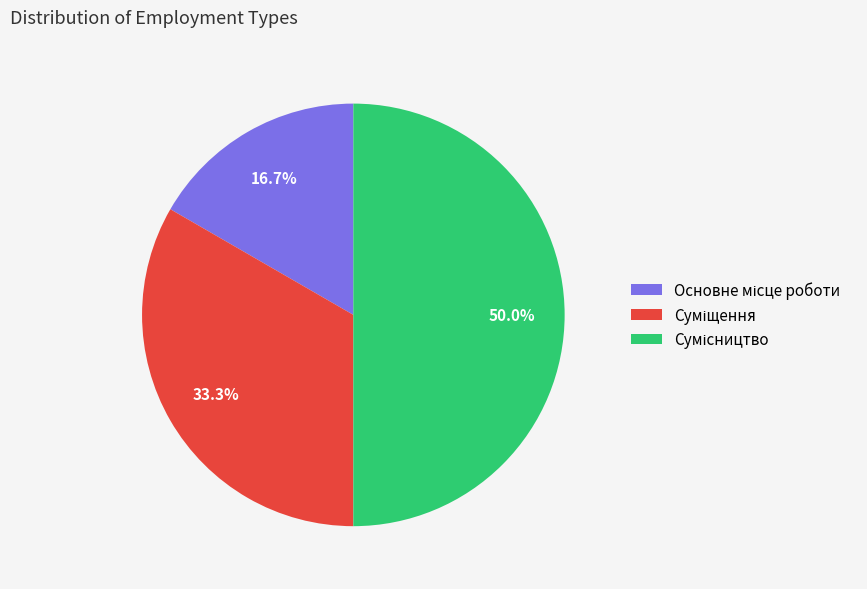

What is the largest slice in the pie chart?

Сумісництво